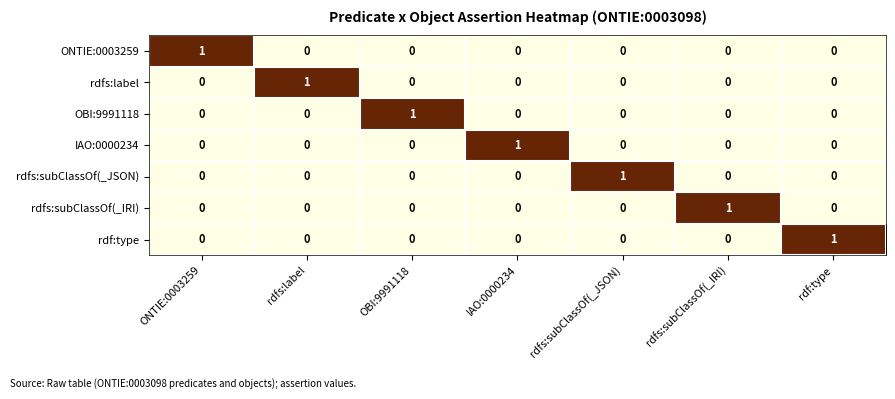

Count the rdfs:label values in the range 0 to 1.

7